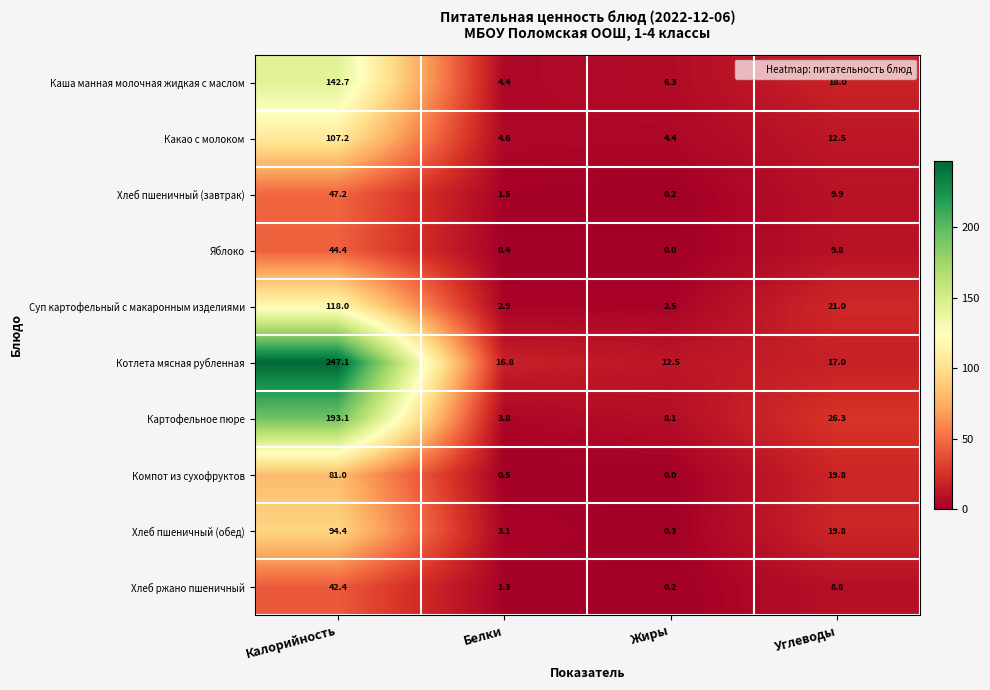

What is the spread (max minus min) of values at Жиры?

12.5